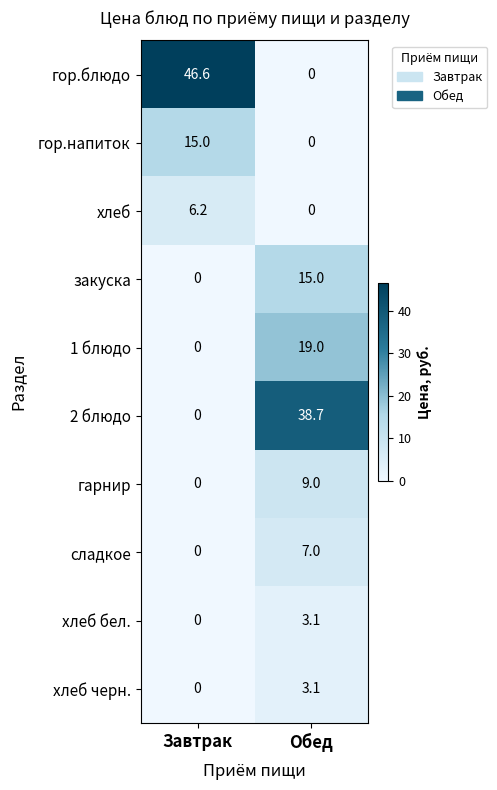

At which label is 1 блюдо closest to 9?

Завтрак